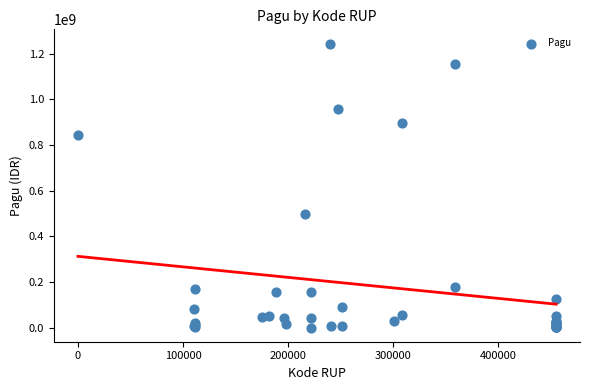

What Y value in the scatter plot is closest to 622840000?

499932000